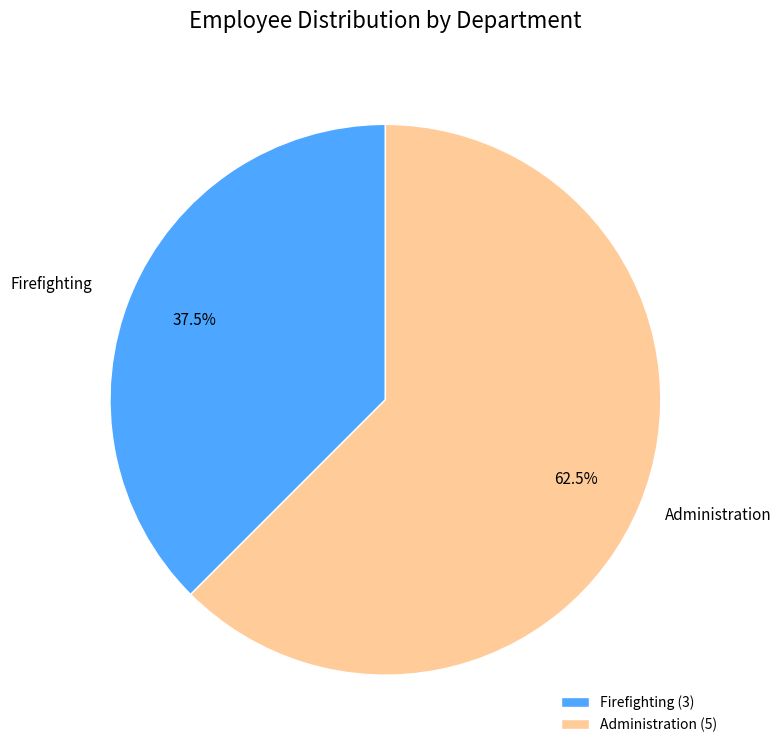

How many slices are in this pie chart?

2